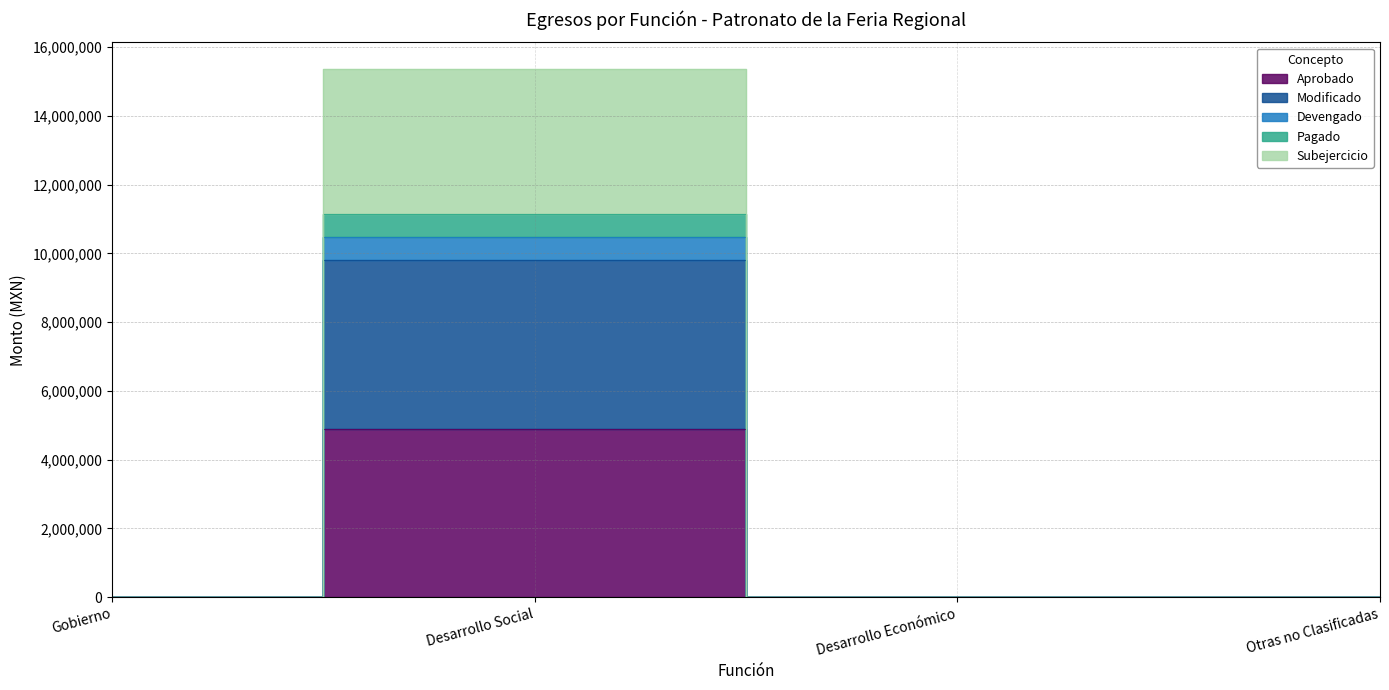

List the series in order of their peak value, highest first.

Subejercicio, Pagado, Devengado, Modificado, Aprobado